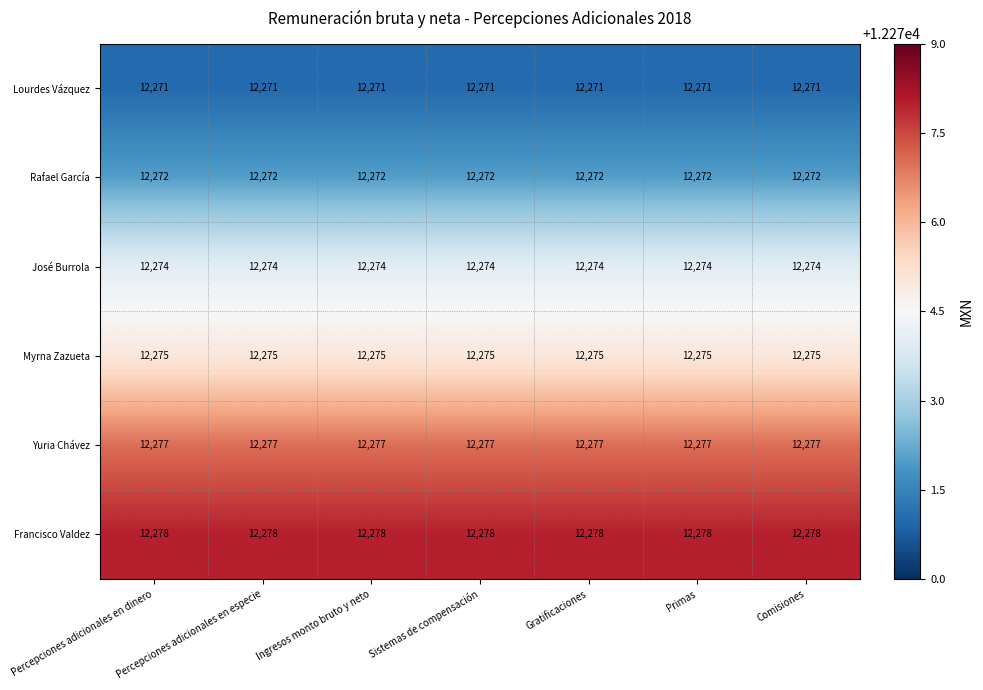

What is the highest value of the José Burrola series?

12274